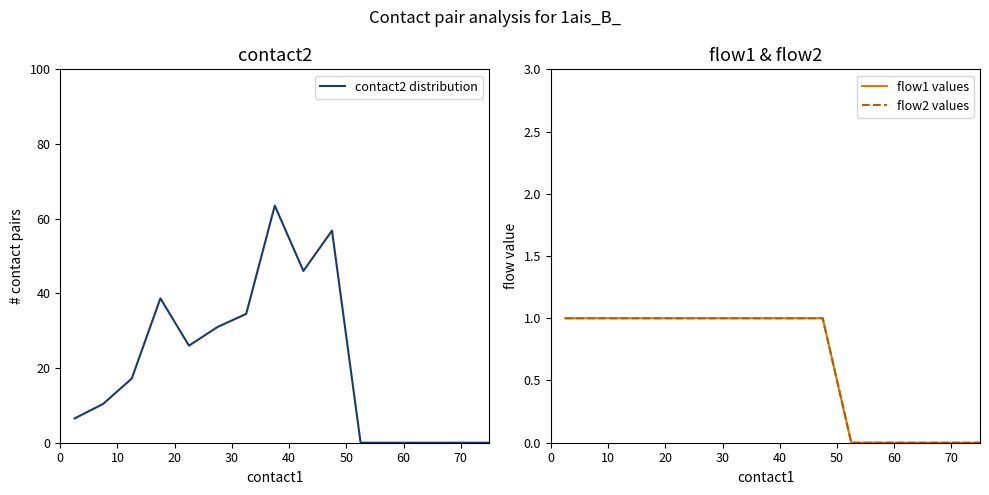

The value of contact2 distribution at 17 is 40.1. True or false?

False